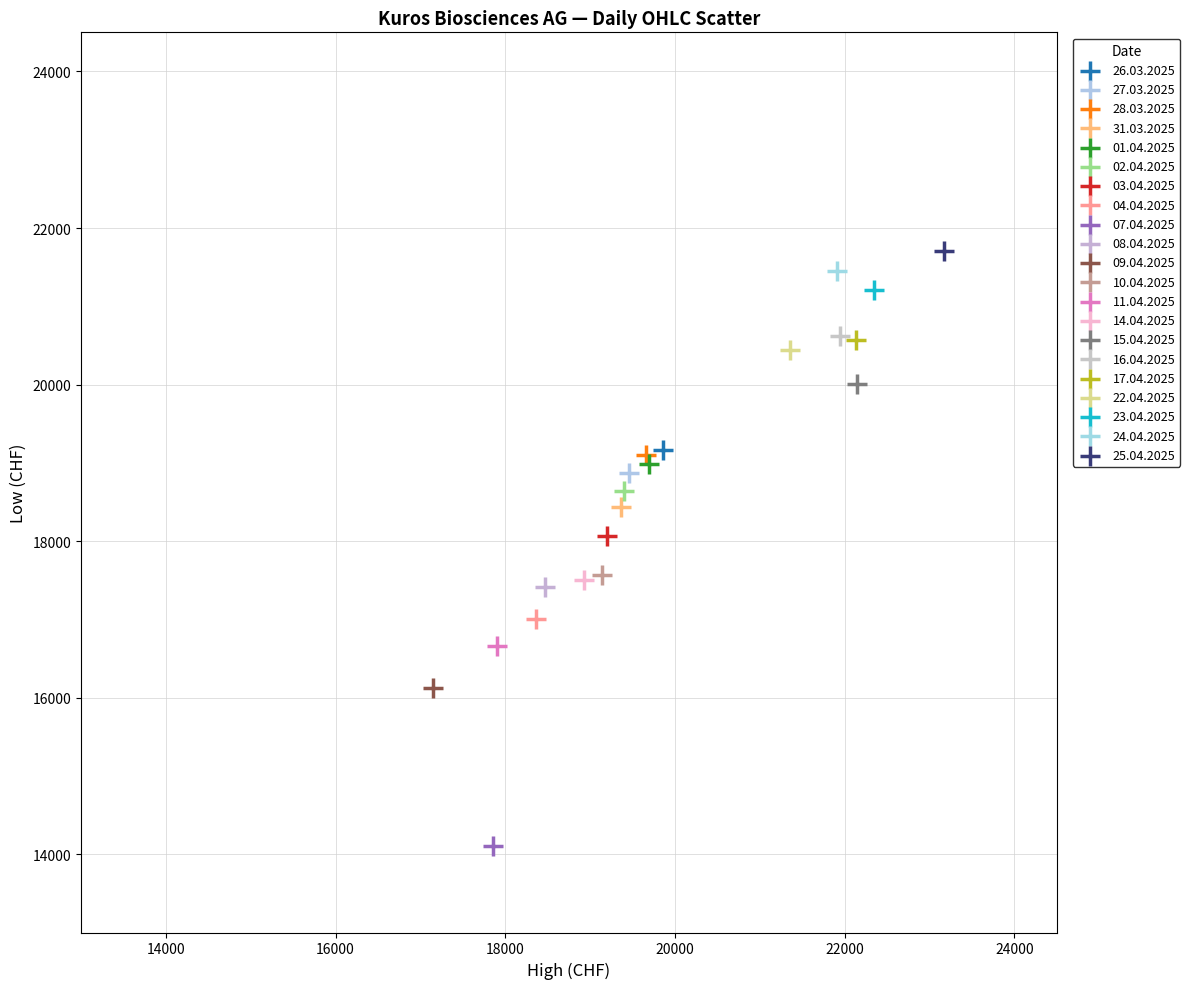

Which series contains the highest Y value?

25.04.2025